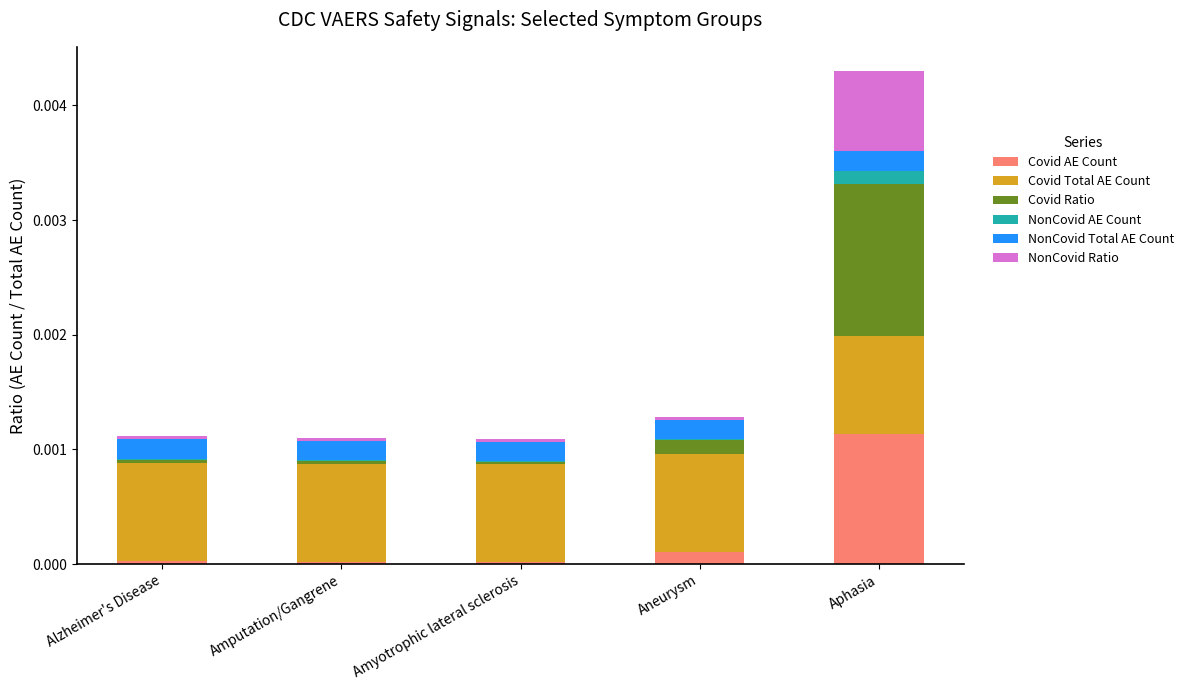

How many categories are shown in the chart?

5